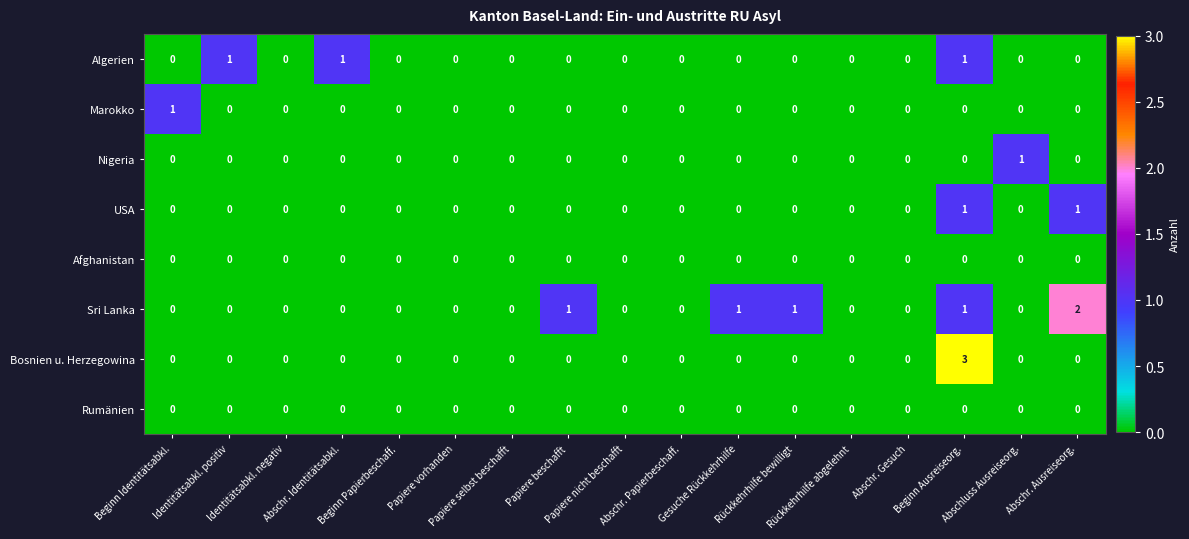

How many Nigeria values are between 0 and 1?

17